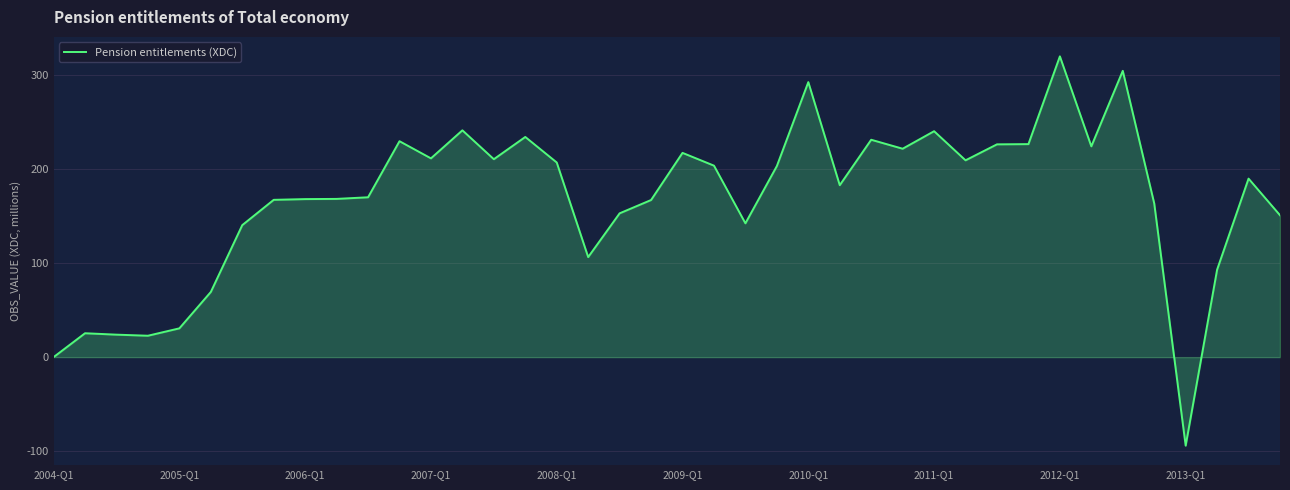

What is the difference between the maximum and minimum values?

414.3